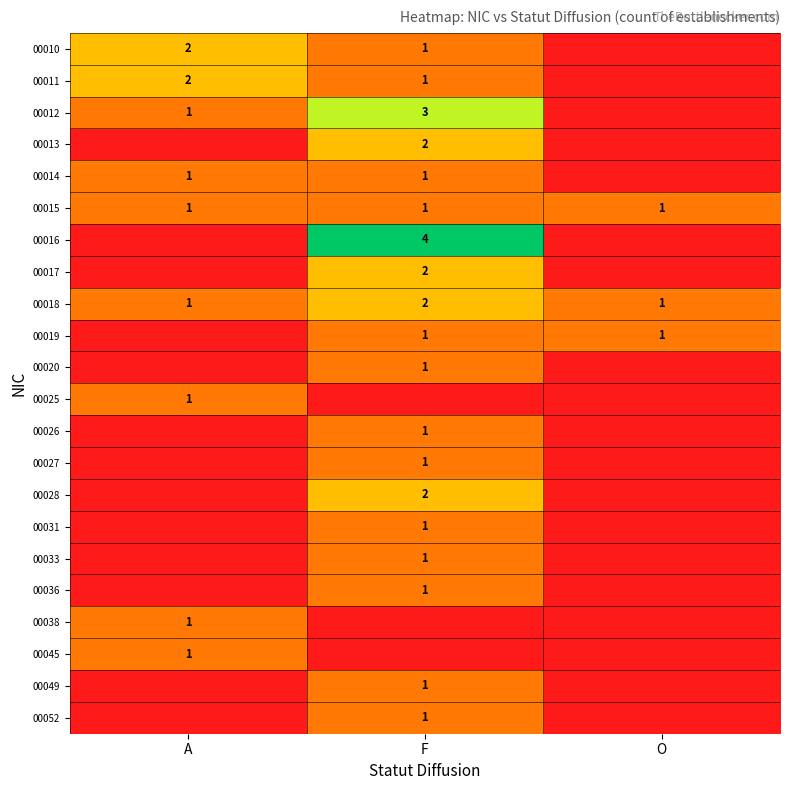

True or false: 00017 has a value of 4 at F.

False